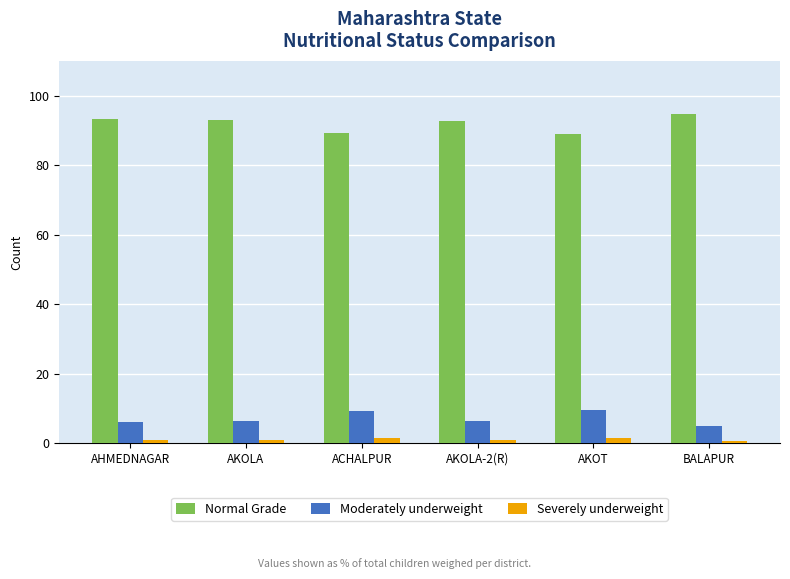

Is the value of Severely underweight at AHMEDNAGAR greater than the value of Normal Grade at AHMEDNAGAR?

No